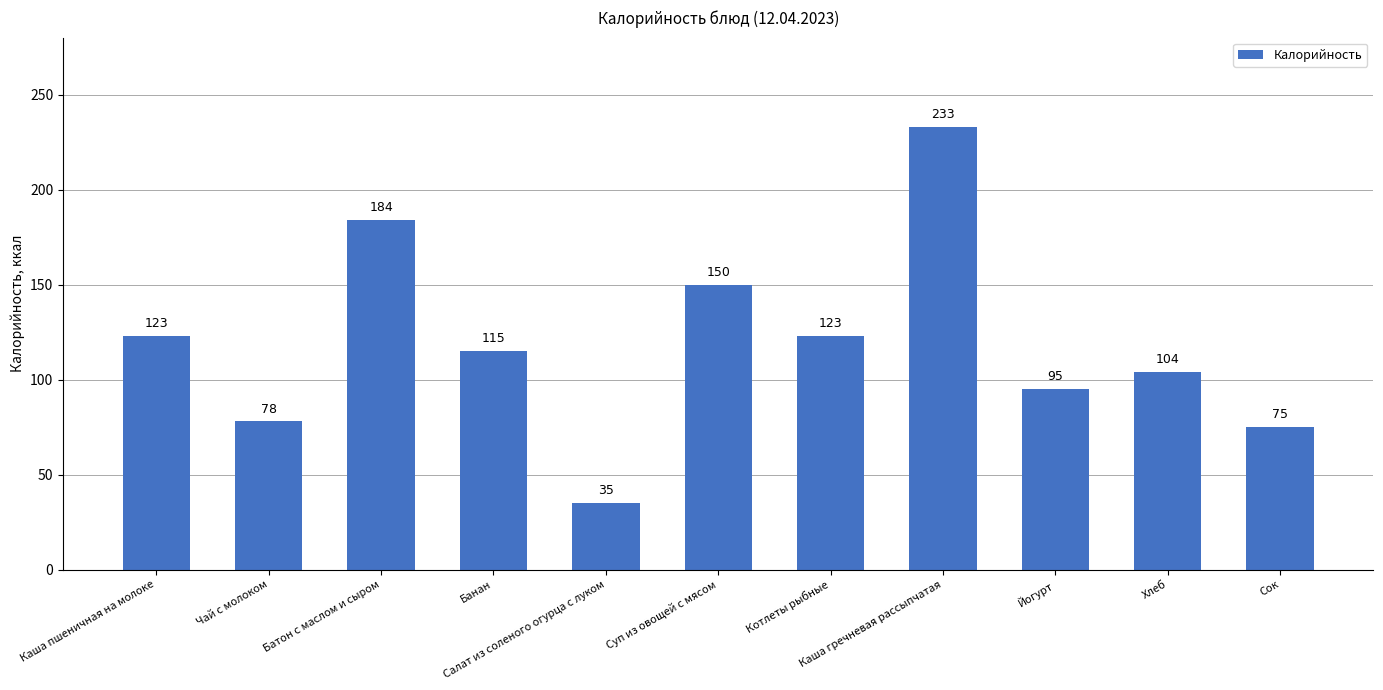

True or false: the data shows 53 at Салат из соленого огурца с луком.

False